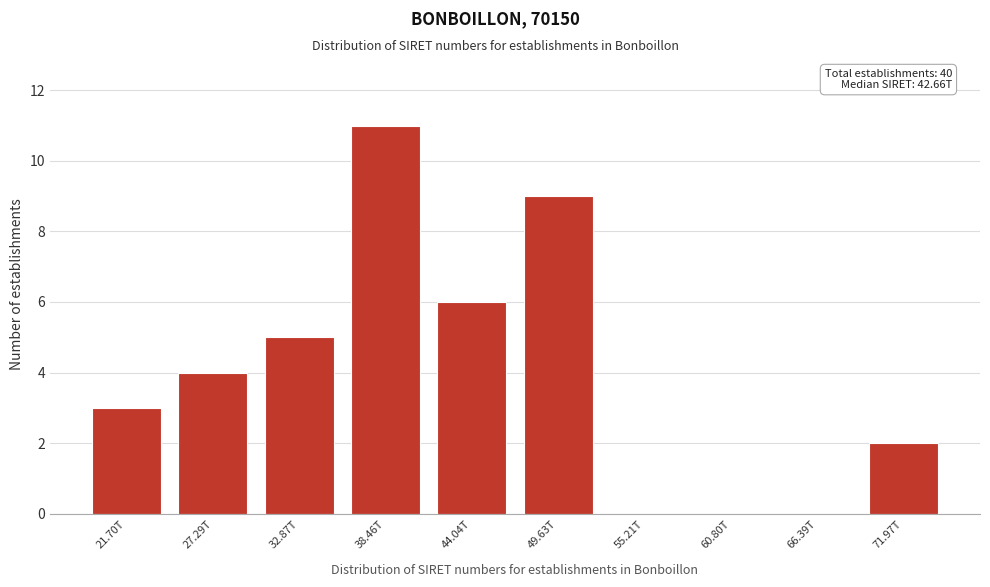

Reading right to left, transcribe all the data shown in this chart.

71.97T=2	66.39T=0	60.80T=0	55.21T=0	49.63T=9	44.04T=6	38.46T=11	32.87T=5	27.29T=4	21.70T=3